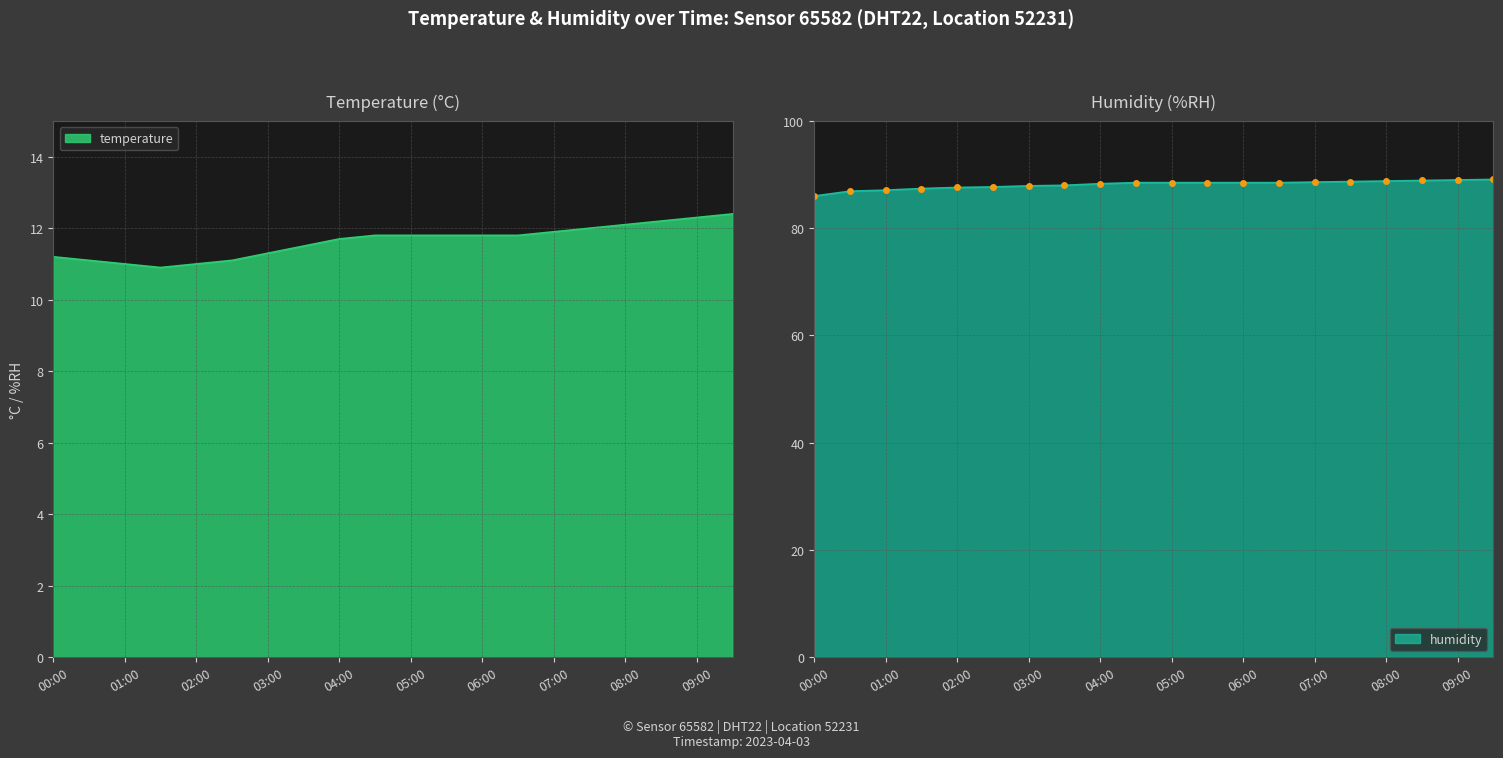

Where is the first local minimum for temperature?

01:30